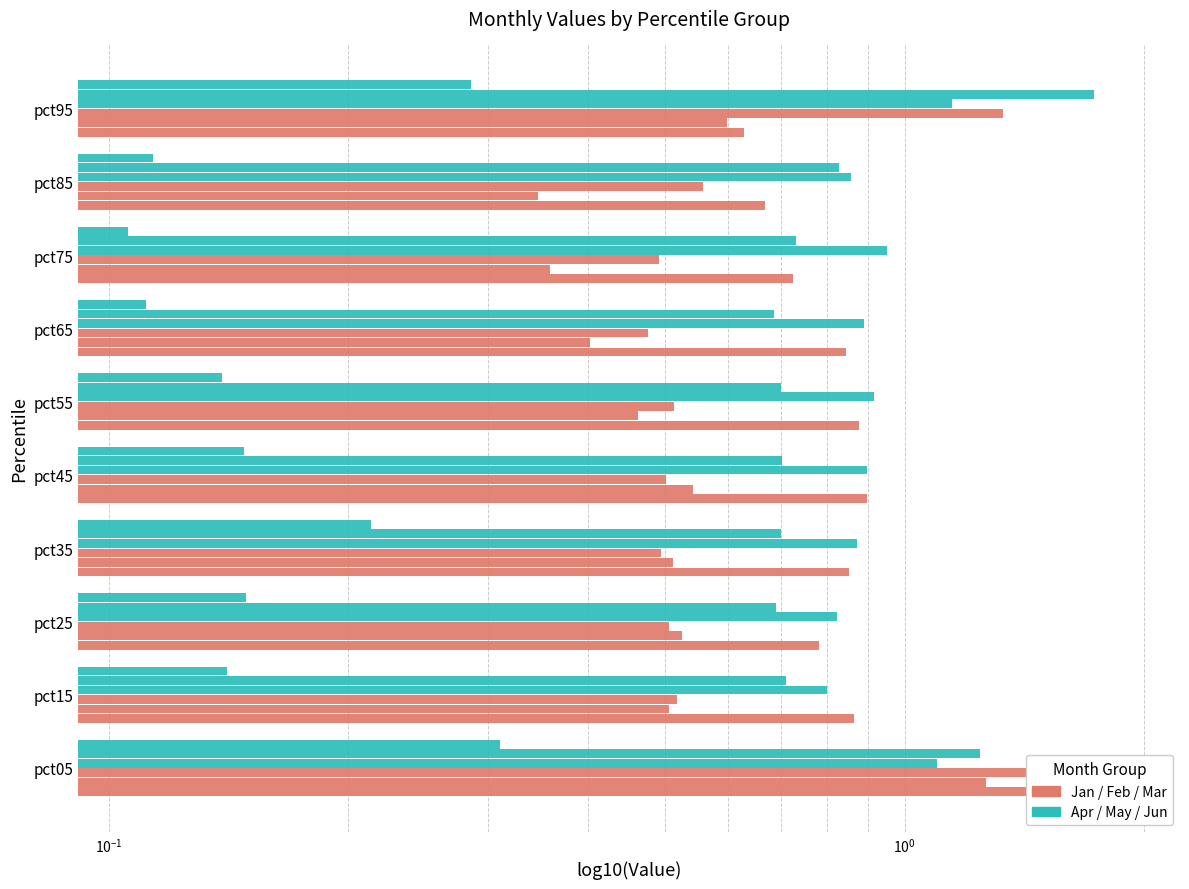

How many groups of bars are there?

10